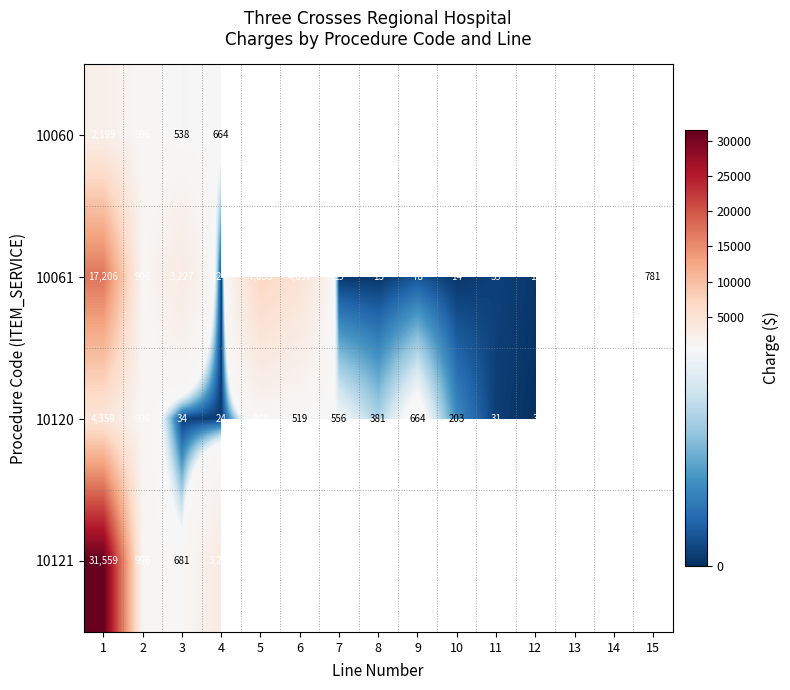

At which label does 10061 first exceed 39?

1